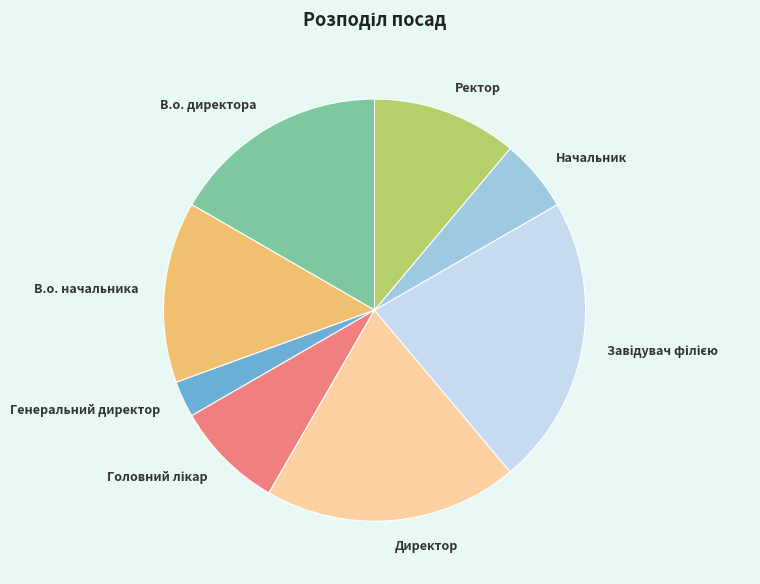

True or false: В.о. начальника accounts for 2% of the total.

False